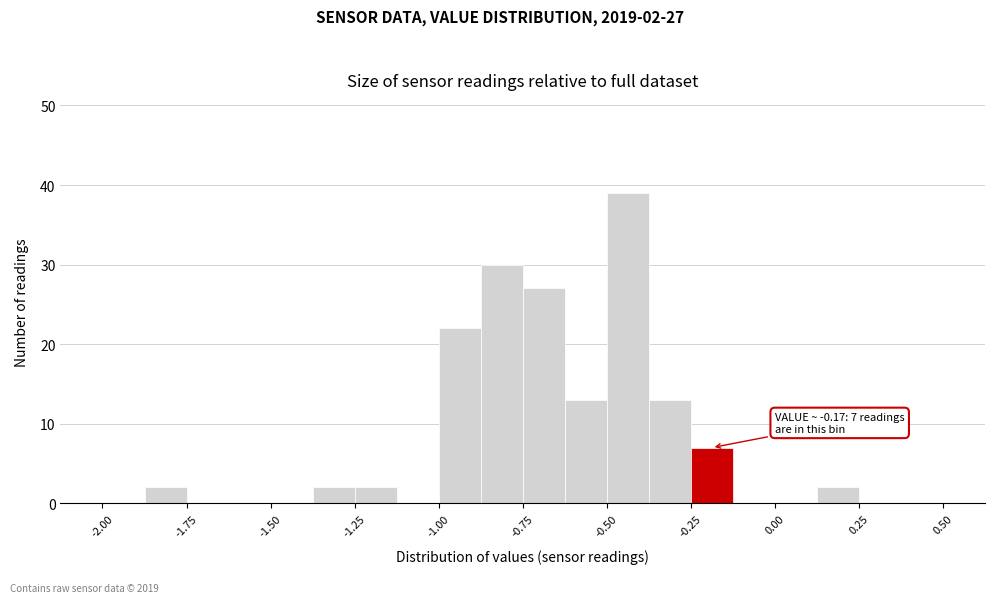

Read against the x-axis, roughly where is the centre of the tallest bar?

-0.45